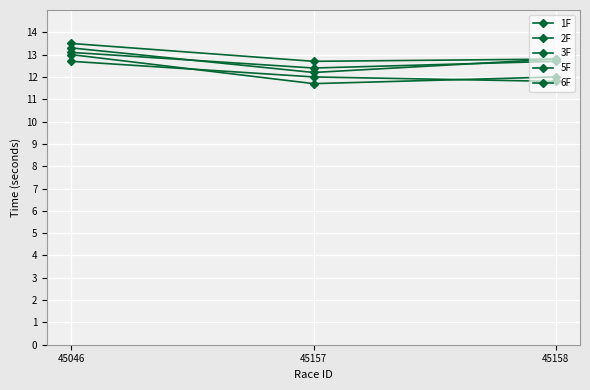

How many lines are shown in the chart?

5